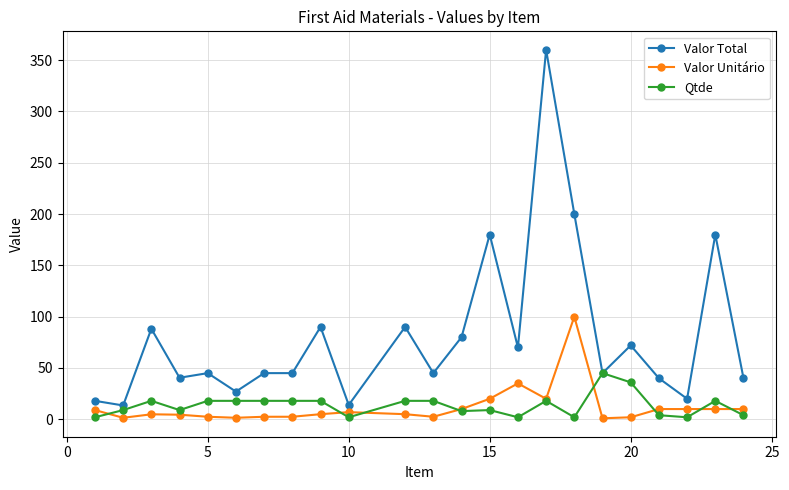

How many distinct data groups are displayed?

3